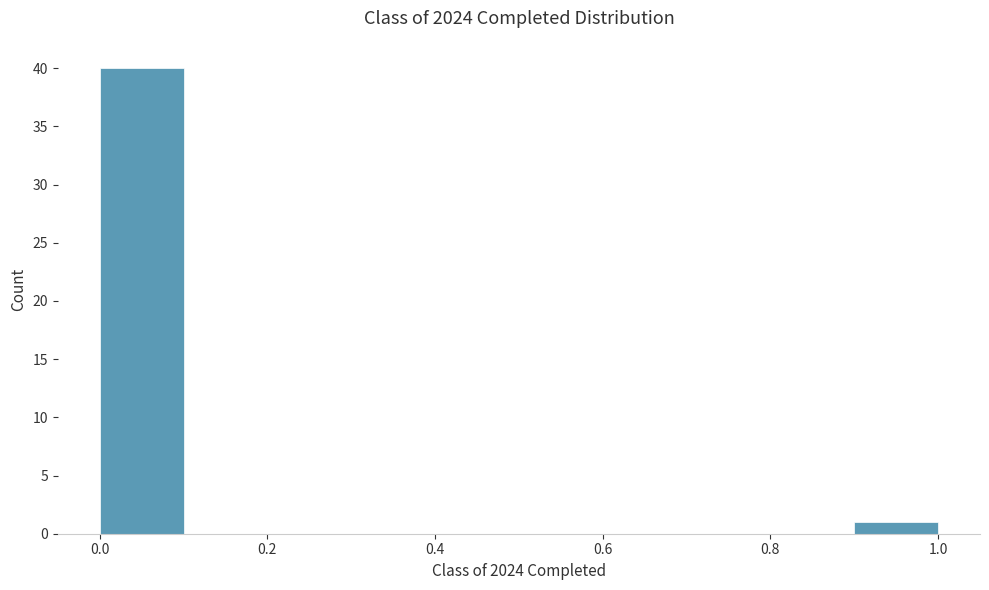

Reading left to right, list every bar in this chart as the range it spans on the x-axis followed by its height. The values are not printed on the chart, so give them approximately, as read against the axis.

0.0 to 0.1: 40
0.1 to 0.2: 0
0.2 to 0.3: 0
0.3 to 0.4: 0
0.4 to 0.5: 0
0.5 to 0.6: 0
0.6 to 0.7: 0
0.7 to 0.8: 0
0.8 to 0.9: 0
0.9 to 1.0: 1